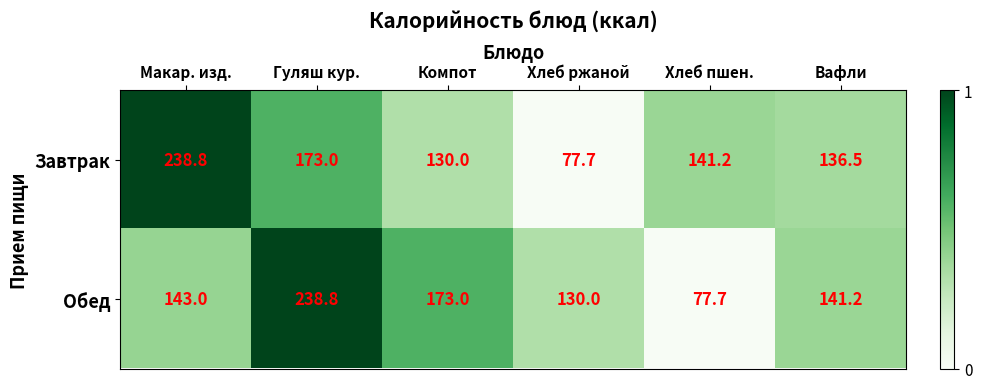

What is the approximate value of Обед at Гуляш кур.?

238.8